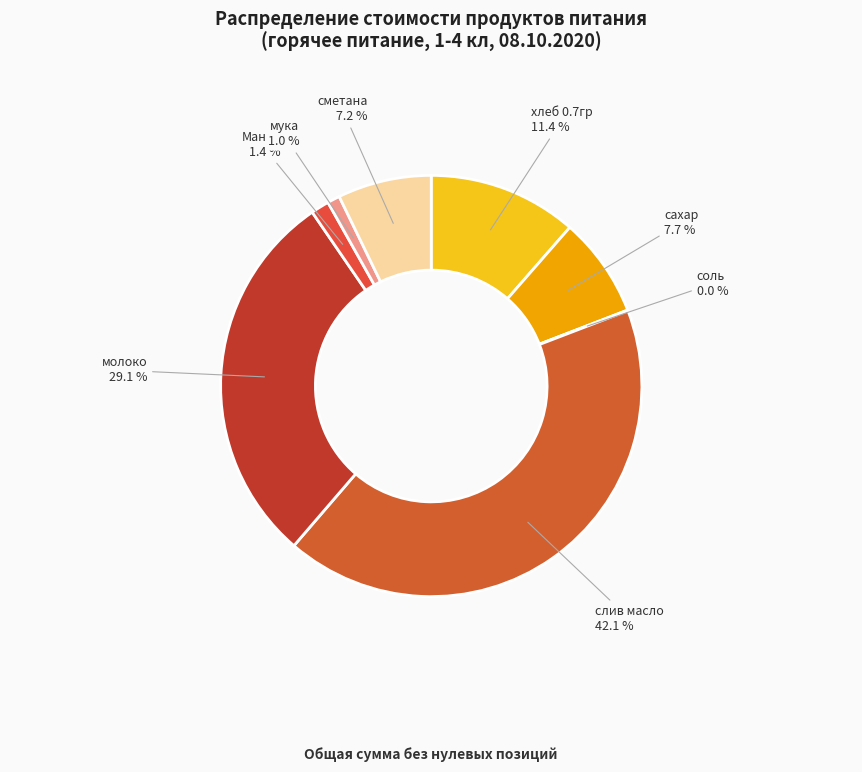

Which slice is the largest?

слив масло